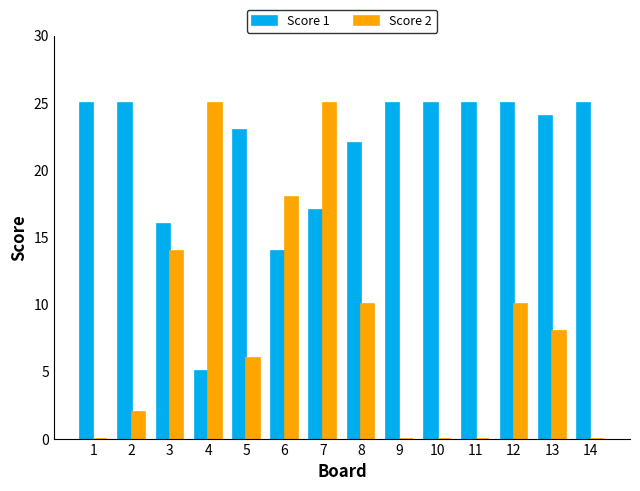

What is the difference between the Score 1 values at 14 and 13?

1